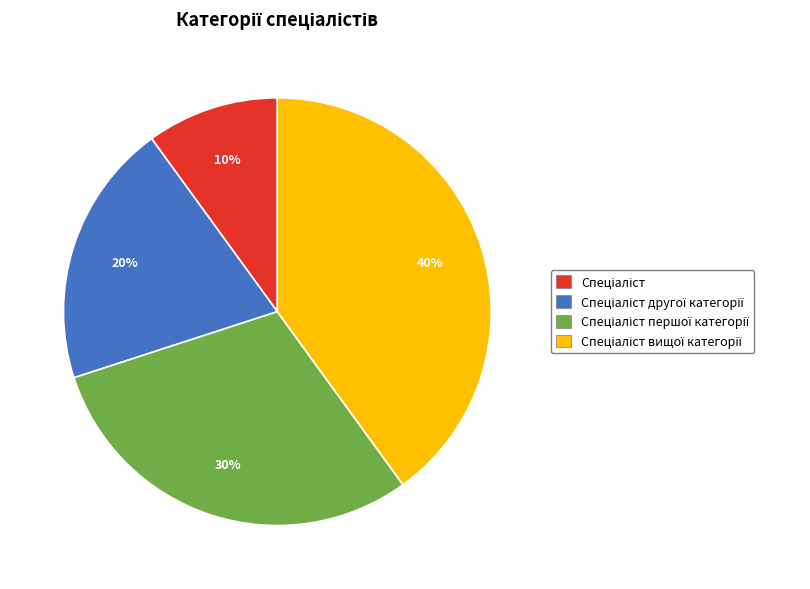

Count the number of slices in the pie.

4